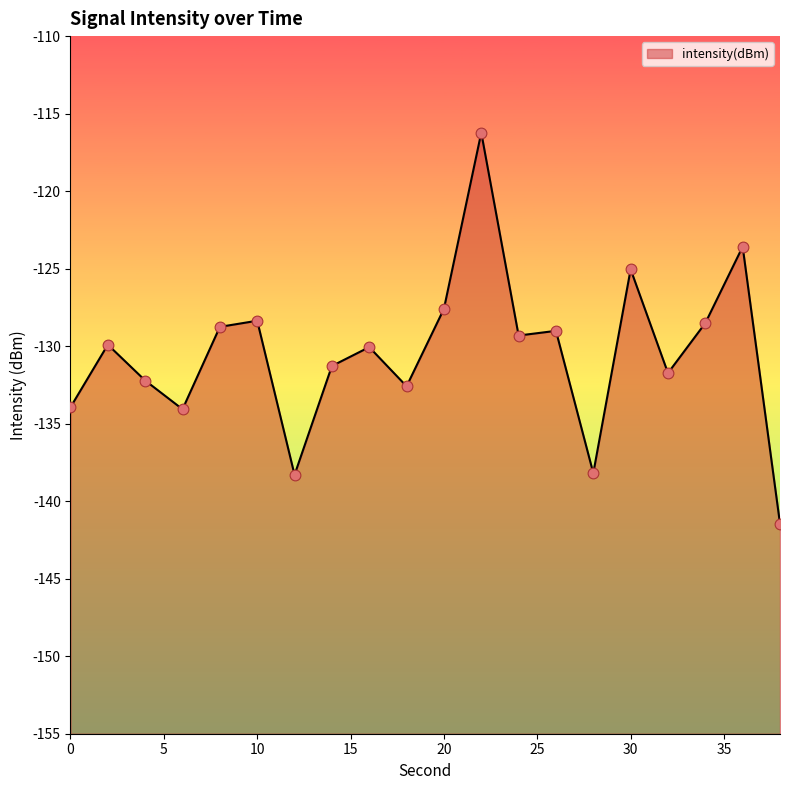

What is the change in value from 16 to 32?

-1.7